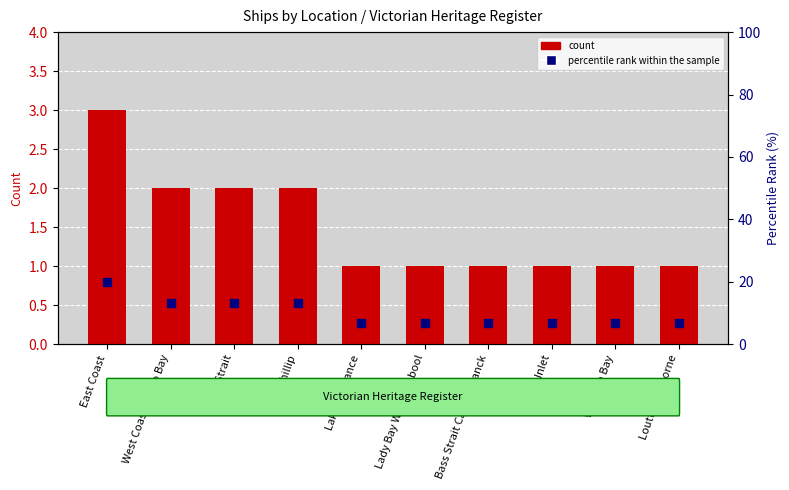

Rank the categories by percentile rank within the sample value from lowest to highest.

Lakes Entrance, Lady Bay Warrnambool, Bass Strait Cape Schanck, Corner Inlet, Waratah Bay, Louttit Bay Lorne, West Coast Apollo Bay, Bass Strait, Port Phillip, East Coast